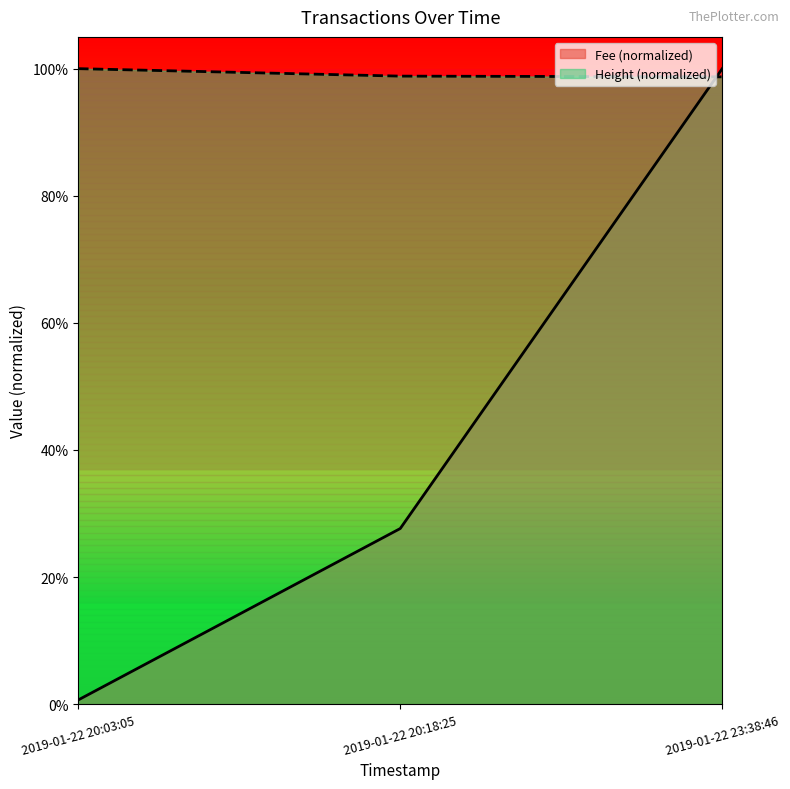

How many lines are shown in the chart?

2